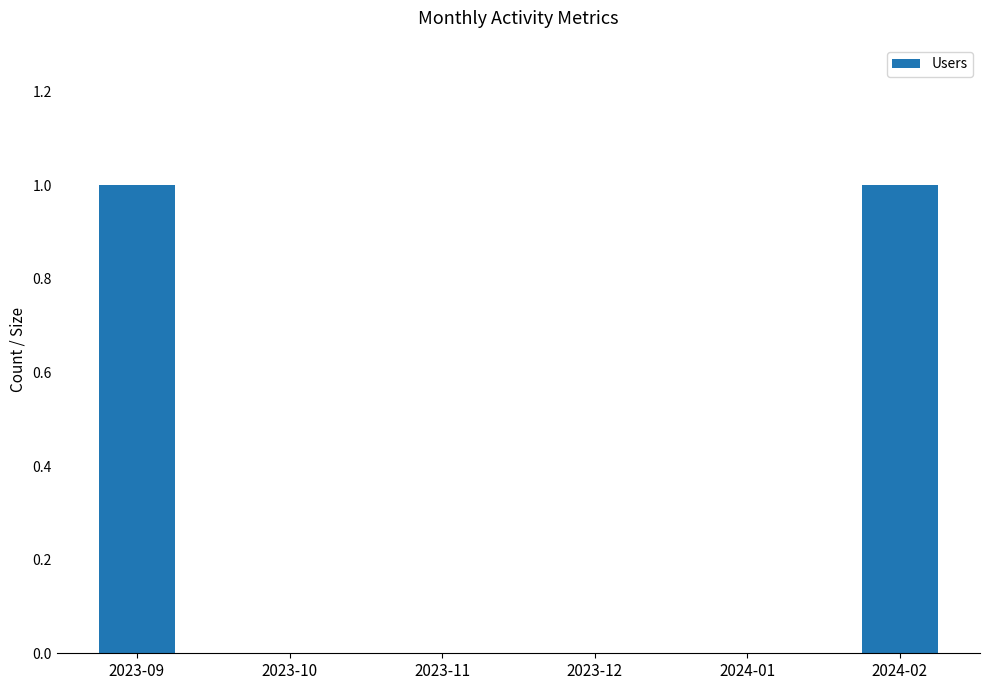

Approximately how many times larger is the value at 2024-02 compared to 2023-09?

1.0